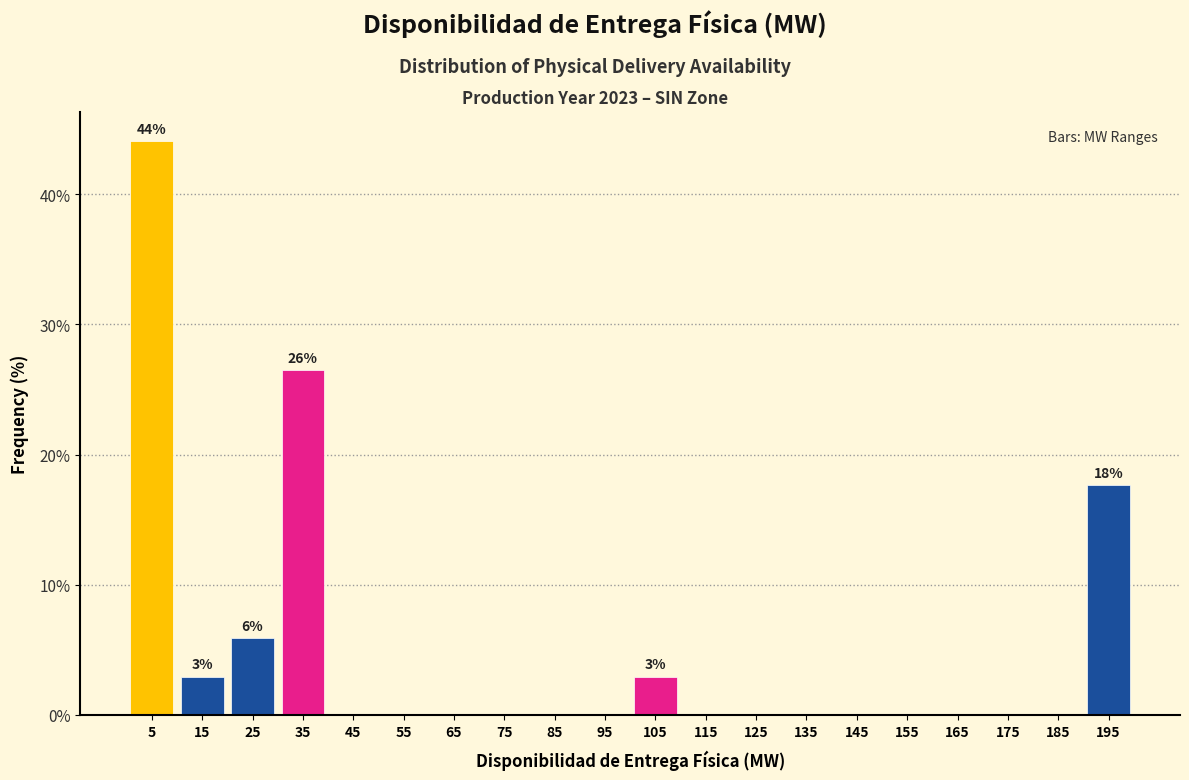

Over which range of the x-axis is the bar tallest?

0 to 10